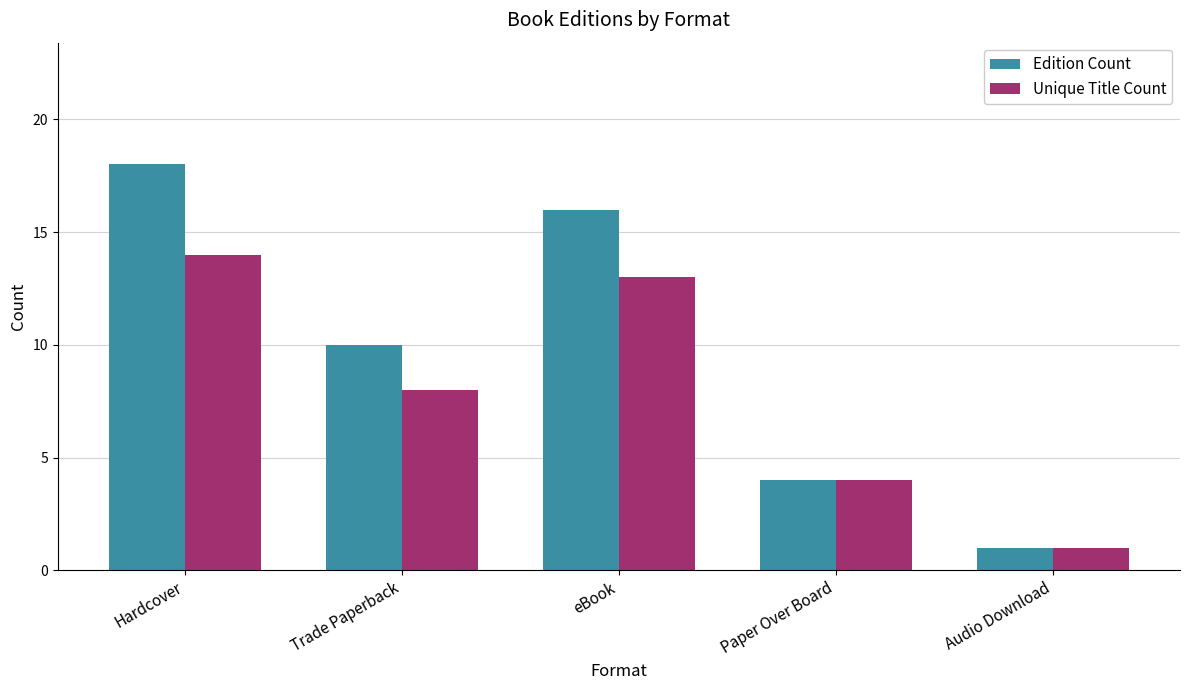

What are all the series names shown in the legend?

Edition Count, Unique Title Count